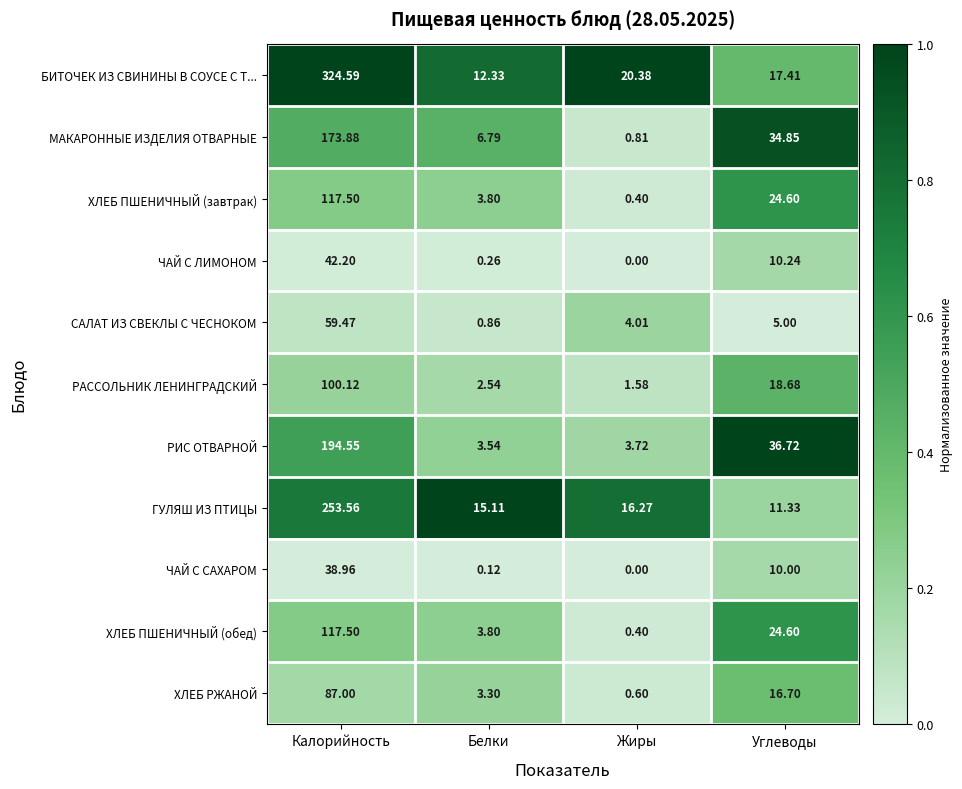

List the labels in order of САЛАТ ИЗ СВЕКЛЫ С ЧЕСНОКОМ value, largest first.

Калорийность, Углеводы, Жиры, Белки